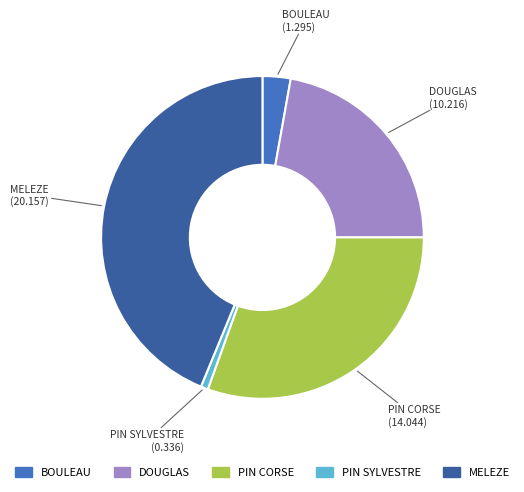

Combined, do DOUGLAS and MELEZE account for over 50%?

Yes